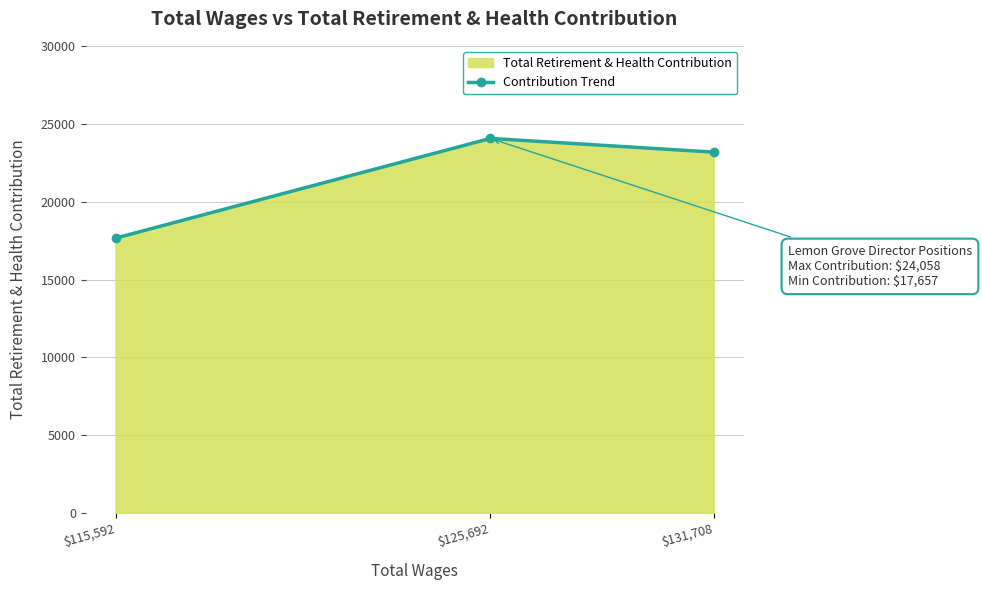

What position from the left is $115,592?

1